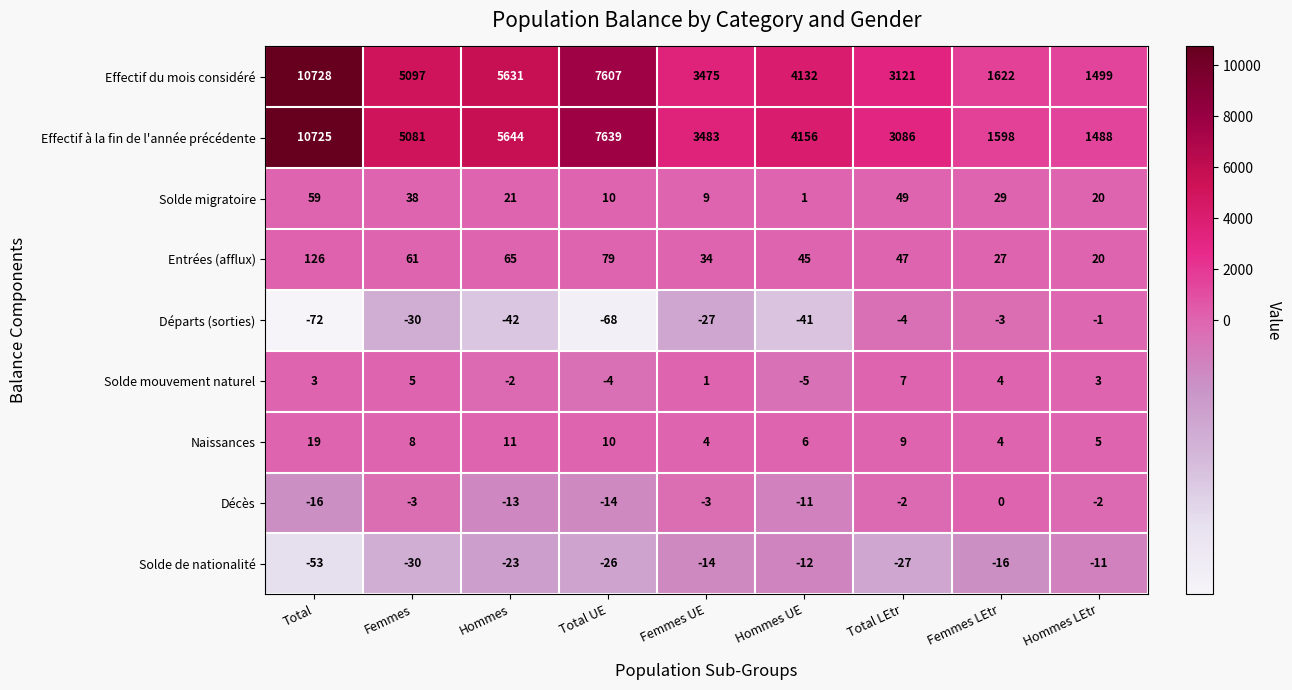

List the series in order of their peak value, lowest first.

Solde de nationalité, Départs (sorties), Décès, Solde mouvement naturel, Naissances, Solde migratoire, Entrées (afflux), Effectif à la fin de l'année précédente, Effectif du mois considéré